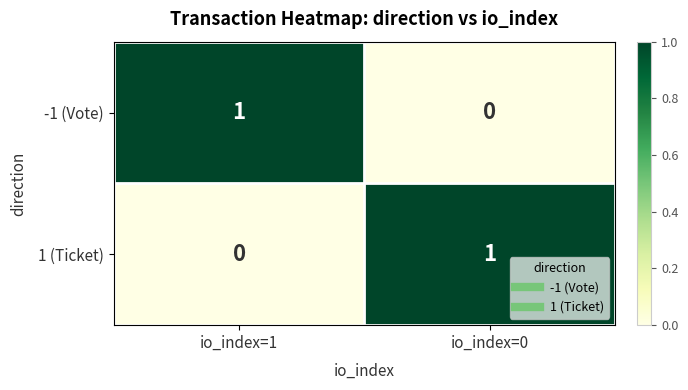

Reading left to right, list all the values displayed in this chart.

-1 (Vote): io_index=1=1	io_index=0=0
1 (Ticket): io_index=1=0	io_index=0=1